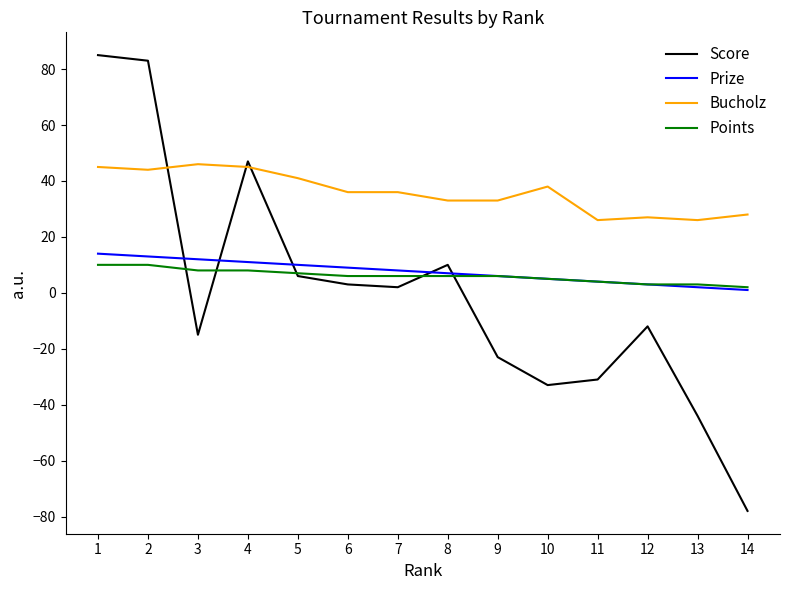

True or false: Prize and Score cross at least once.

True